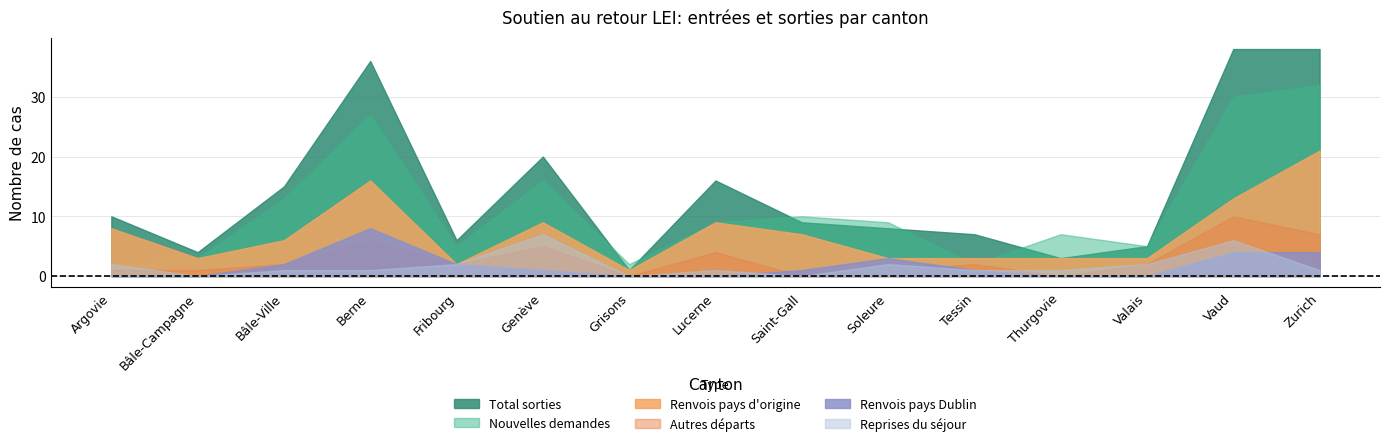

The Autres départs series shows 7 at 14. True or false?

True